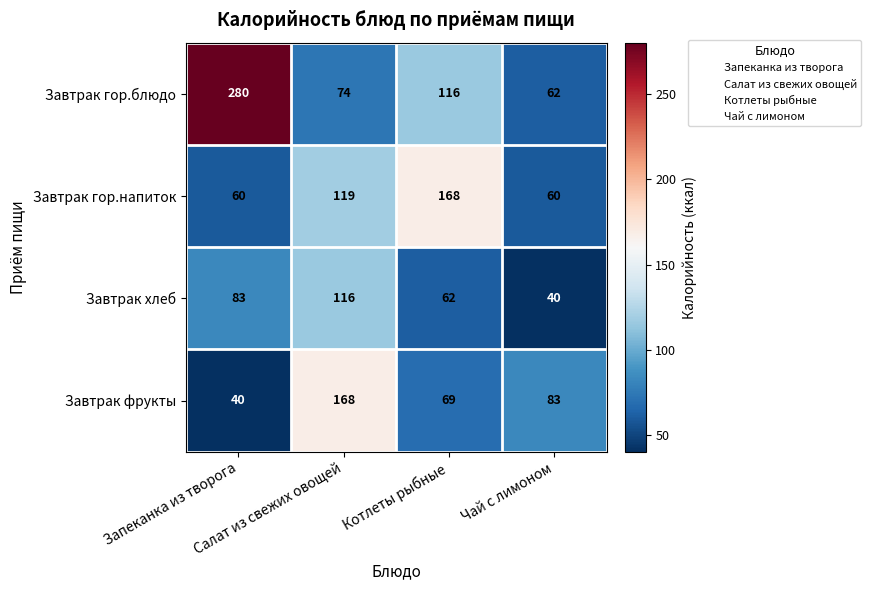

Which series has the widest spread of values?

Завтрак гор.блюдо